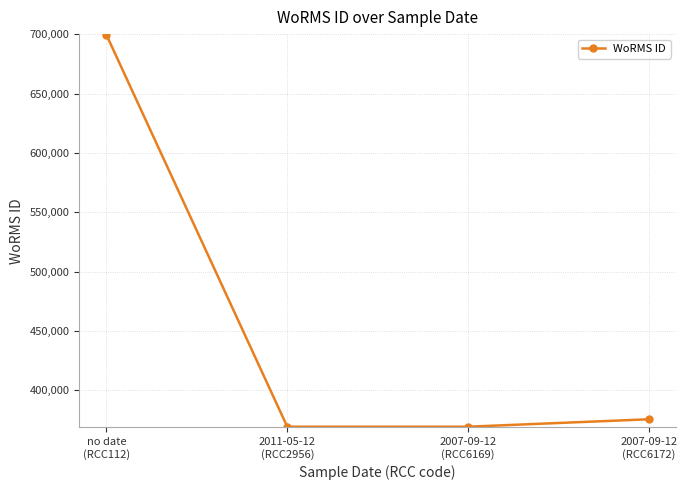

What is the change in value from no date
(RCC112) to 2007-09-12
(RCC6169)?

-329913